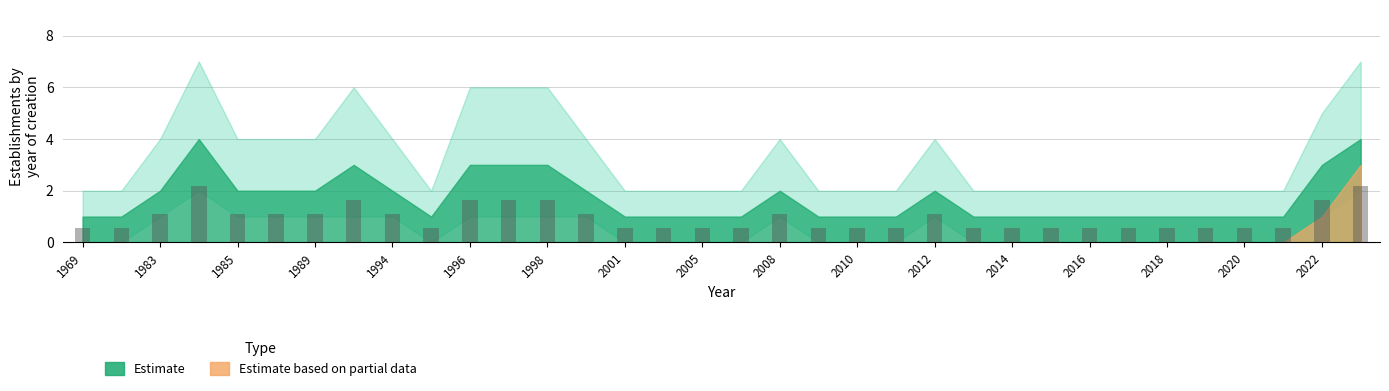

What is the smallest value displayed?

0.6